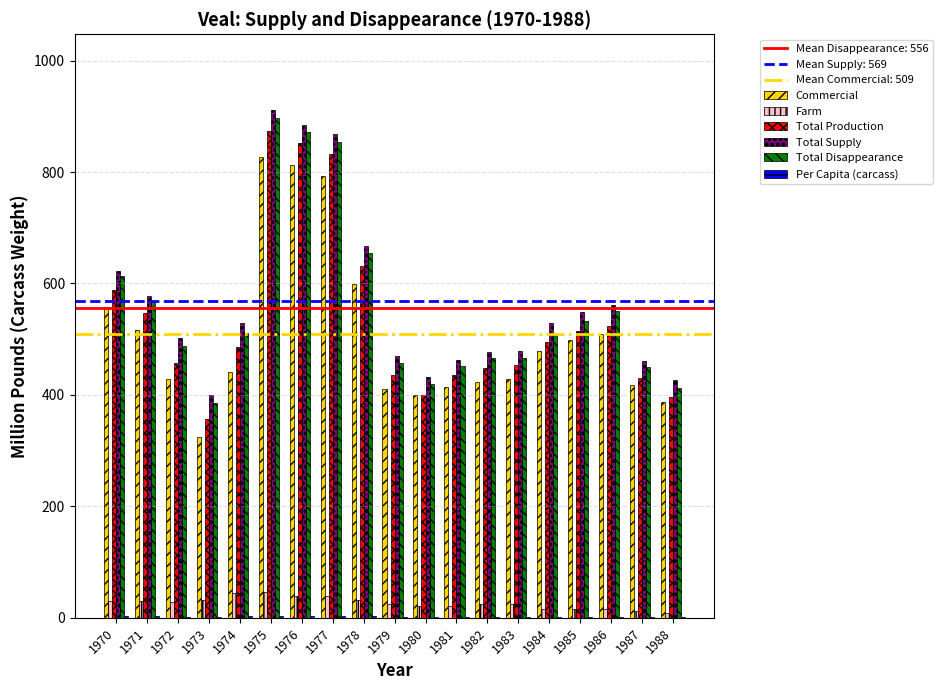

Are the bars horizontal?

No